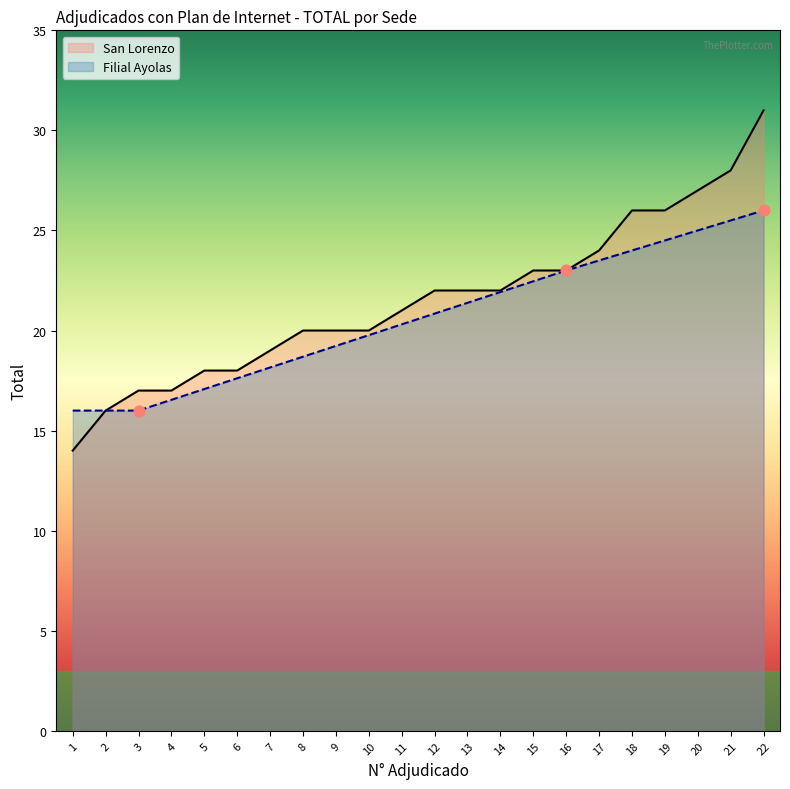

Which series reaches the minimum Y coordinate?

San Lorenzo